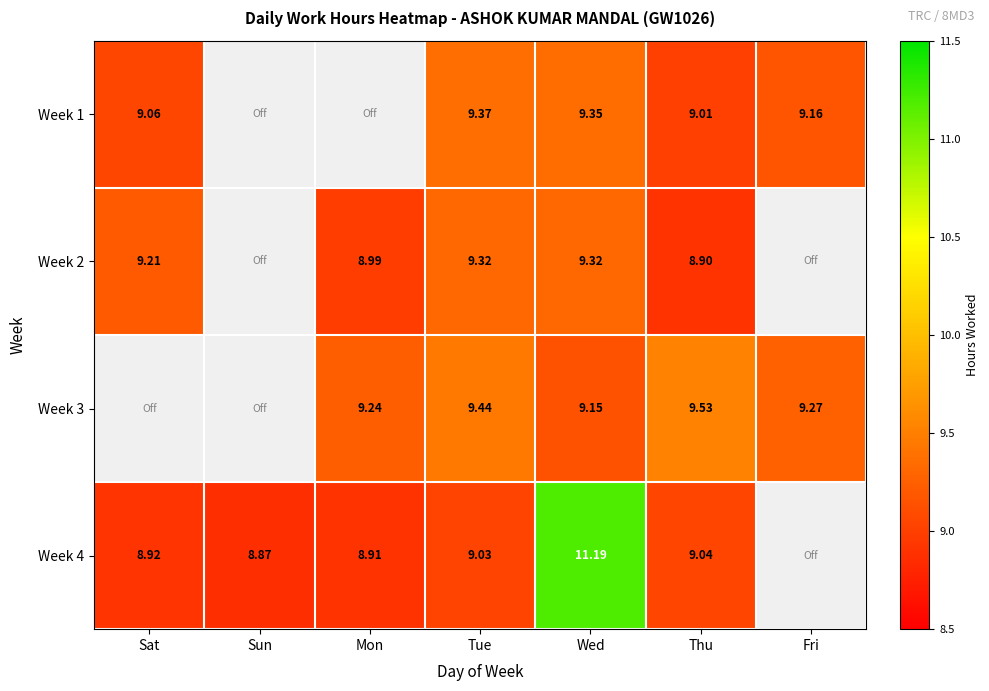

What is the sum of the Week 1 values at Wed and Tue?

18.7